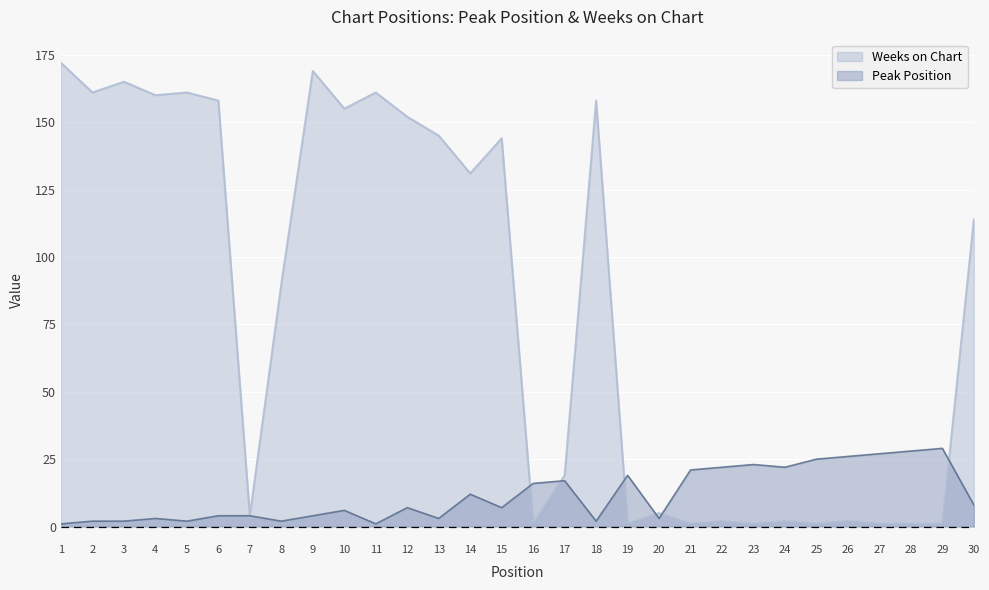

Which series ends up on top after the final intersection of Peak Position and Weeks on Chart?

Weeks on Chart